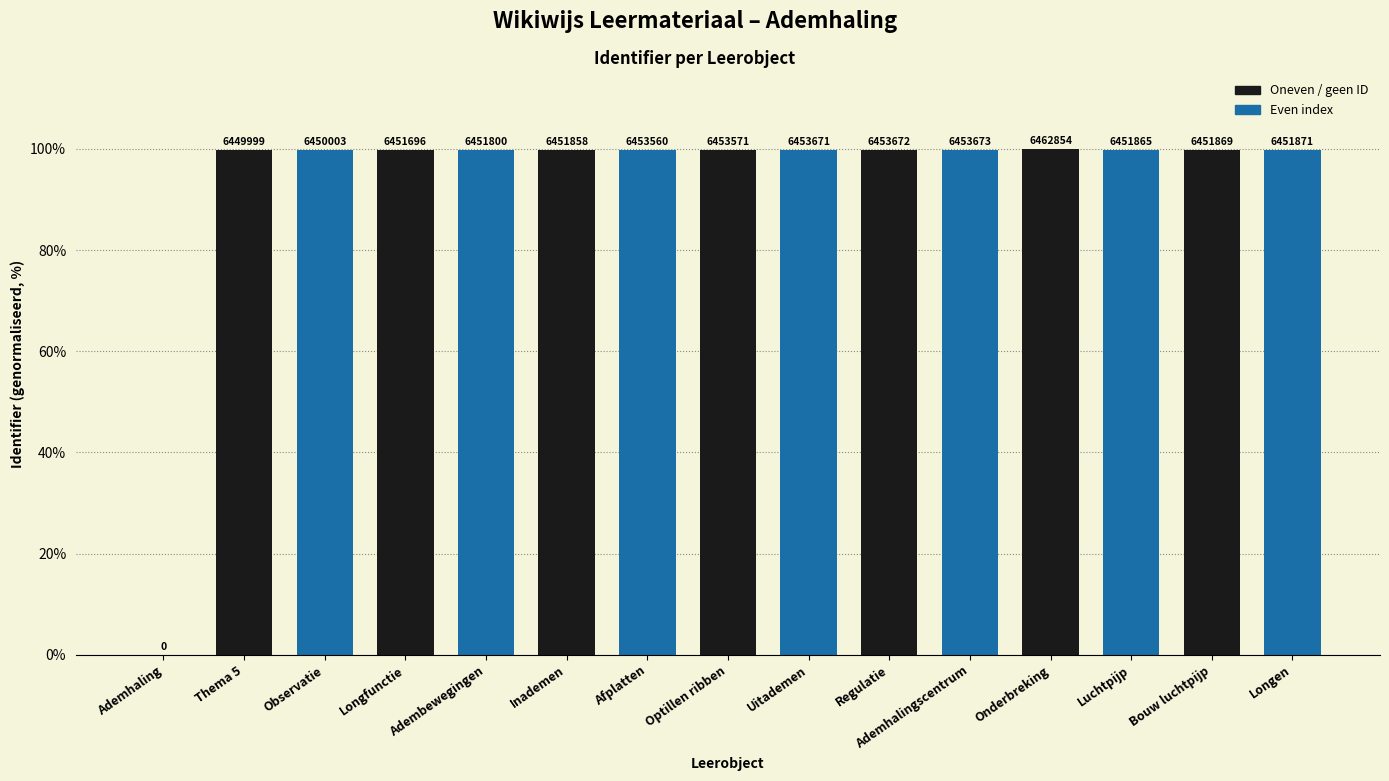

What is the sum of the values at Luchtpijp and Afplatten?

199.7